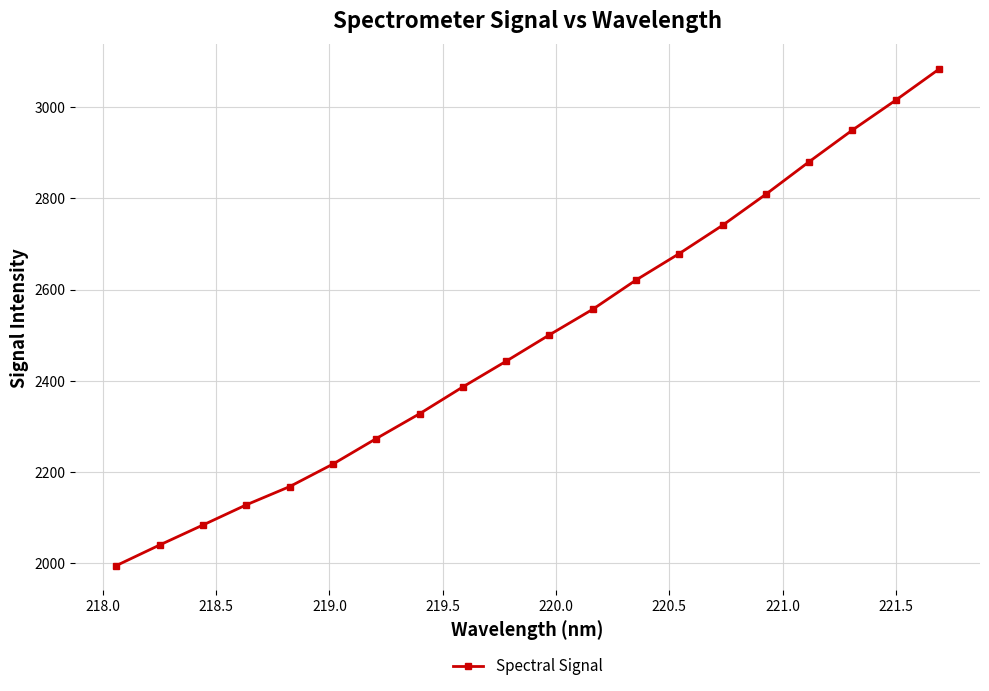

True or false: there are more than 1 points higher than both neighbors.

False